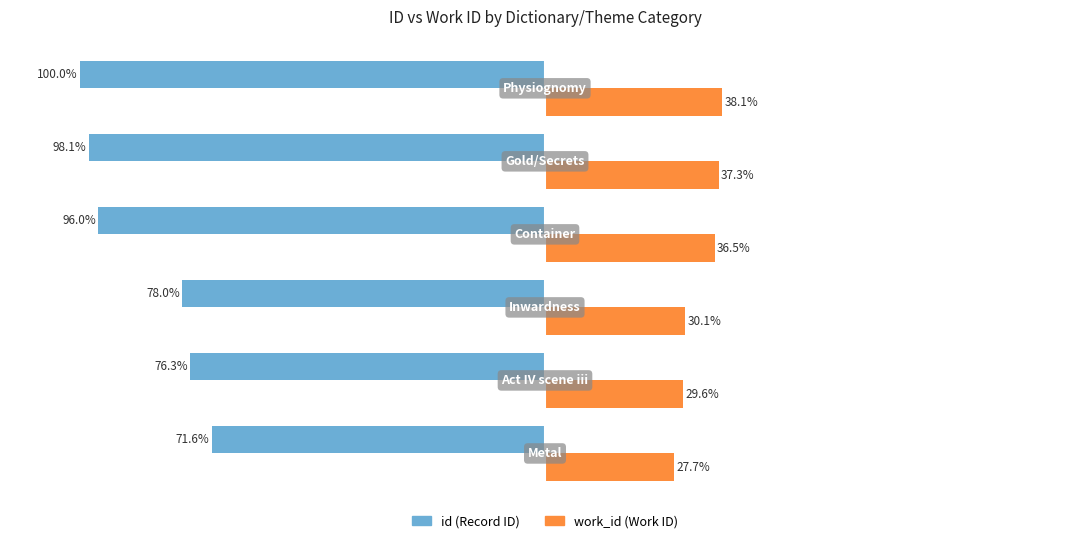

True or false: id has a value of -109.0 at 1.

False